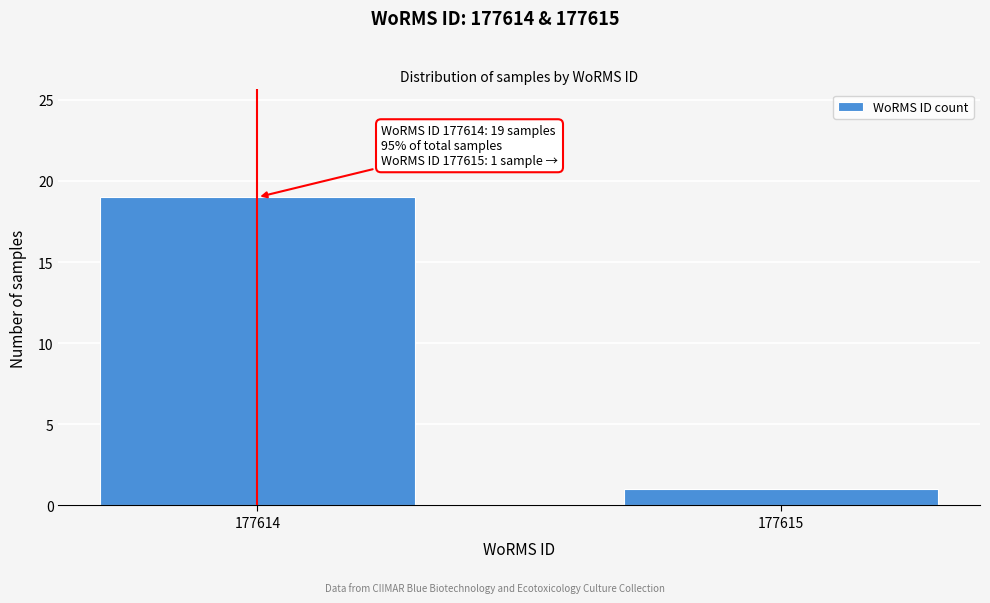

Reading right to left, list all the values displayed in this chart.

177615=1	177614=19